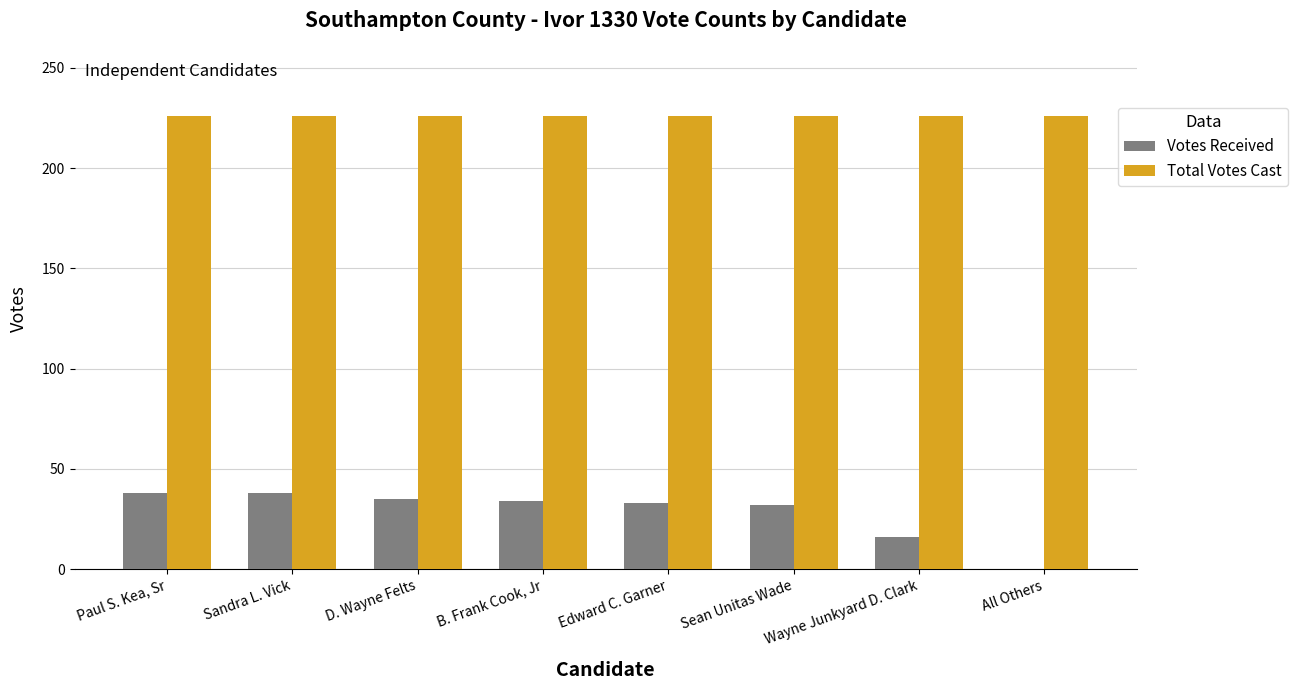

What is the sum of the Total Votes Cast values at Wayne Junkyard D. Clark and D. Wayne Felts?

452